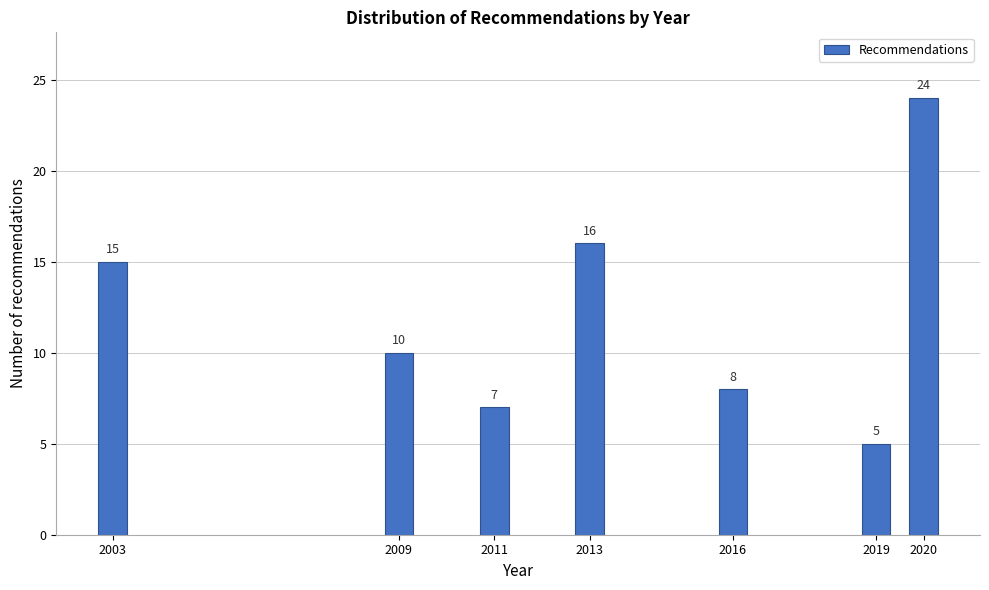

Reading right to left, extract all data points from this chart.

2020=24	2019=5	2016=8	2013=16	2011=7	2009=10	2003=15